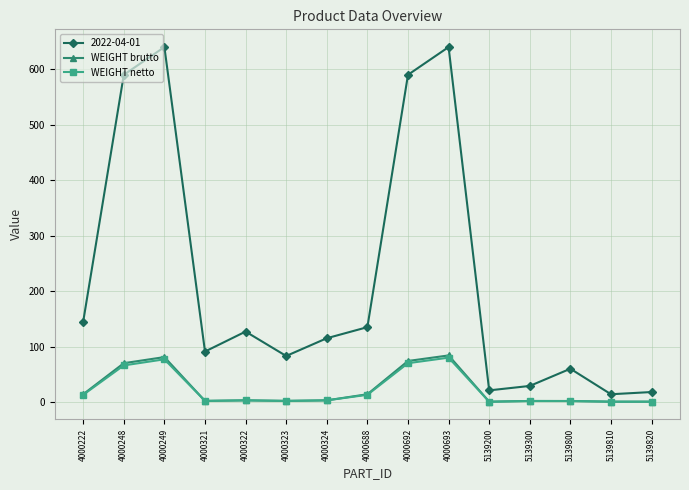

Is it true that 2022-04-01 equals 21.0 at 5139200?

True